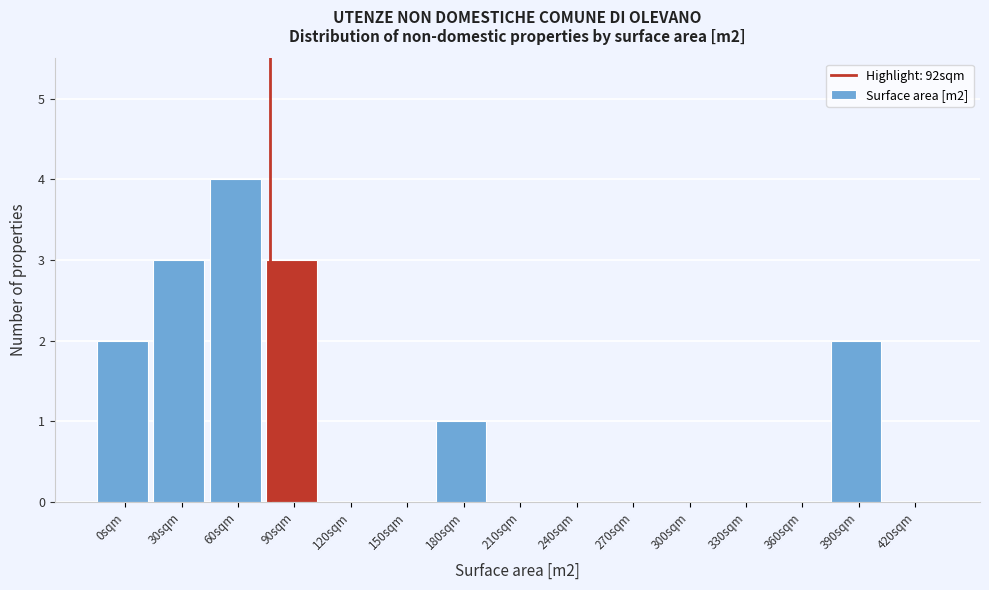

Reading left to right, transcribe all the data shown in this chart.

0sqm=2	30sqm=3	60sqm=4	90sqm=3	120sqm=0	150sqm=0	180sqm=1	210sqm=0	240sqm=0	270sqm=0	300sqm=0	330sqm=0	360sqm=0	390sqm=2	420sqm=0